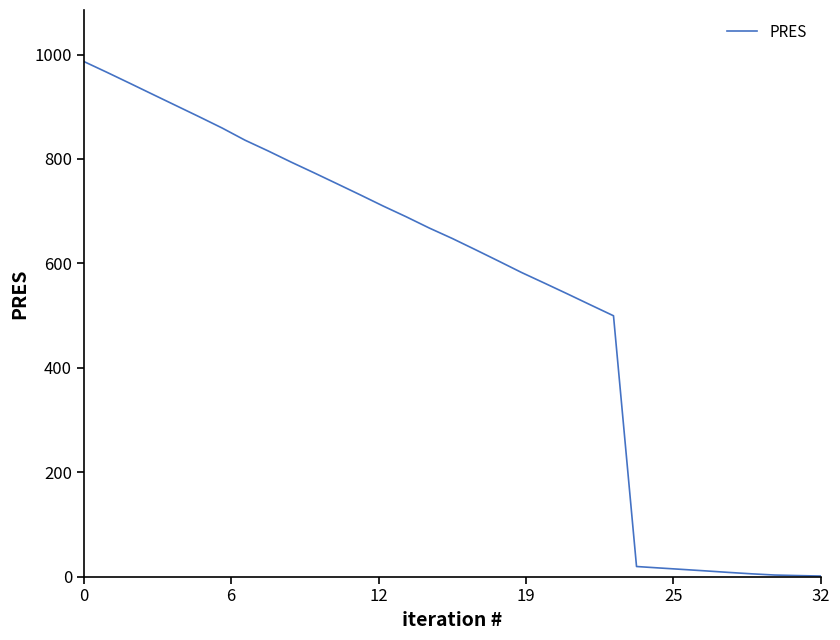

What is the maximum value shown in the chart?

986.6